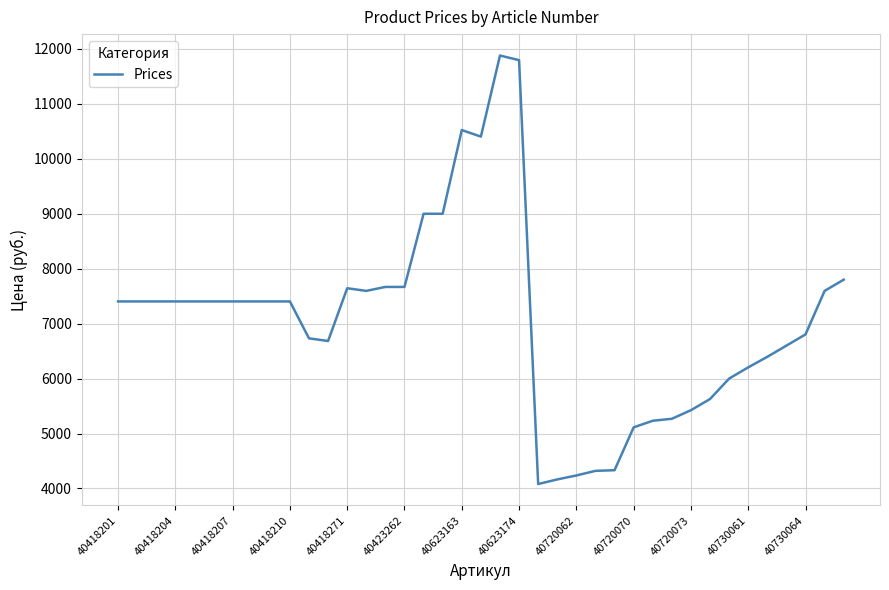

What is the greatest value displayed?

11880